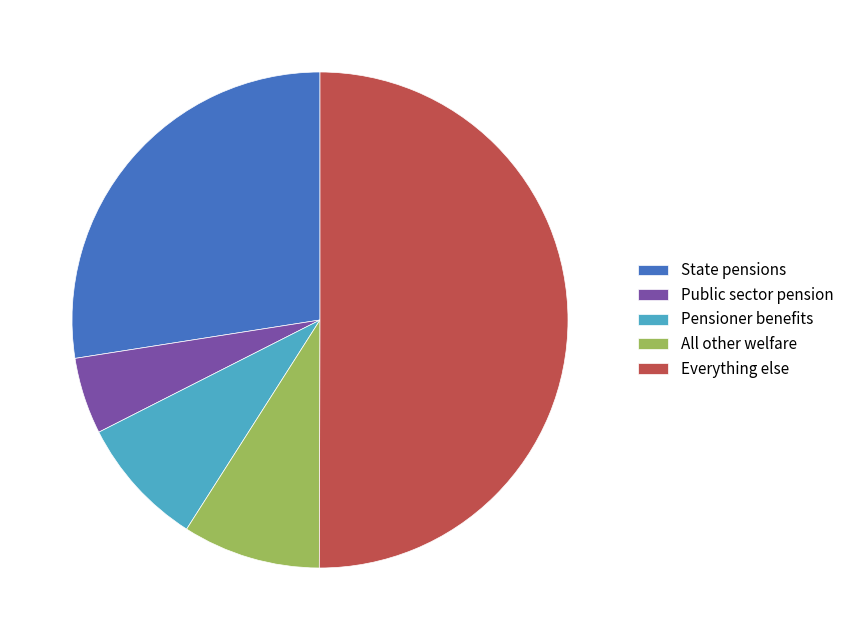

Is the sum of All other welfare and Pensioner benefits greater than half?

No